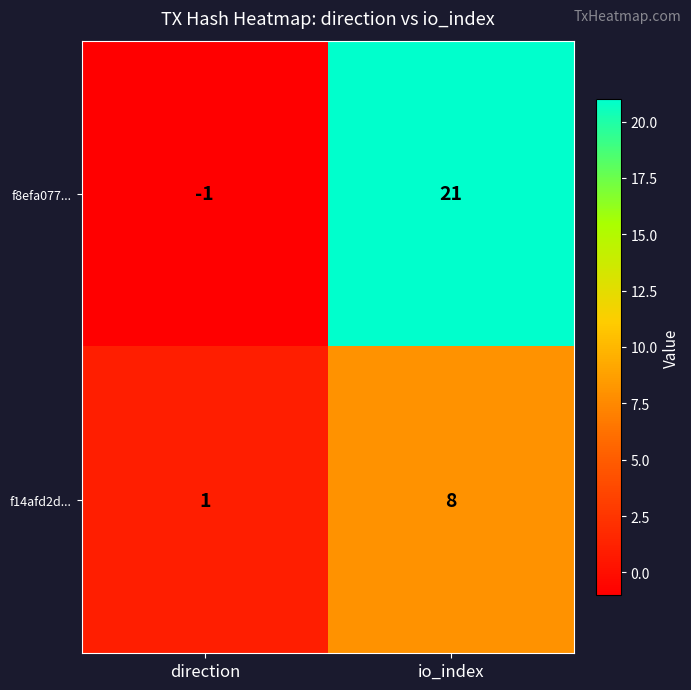

Between direction and io_index, which series saw the biggest shift?

f8efa077...